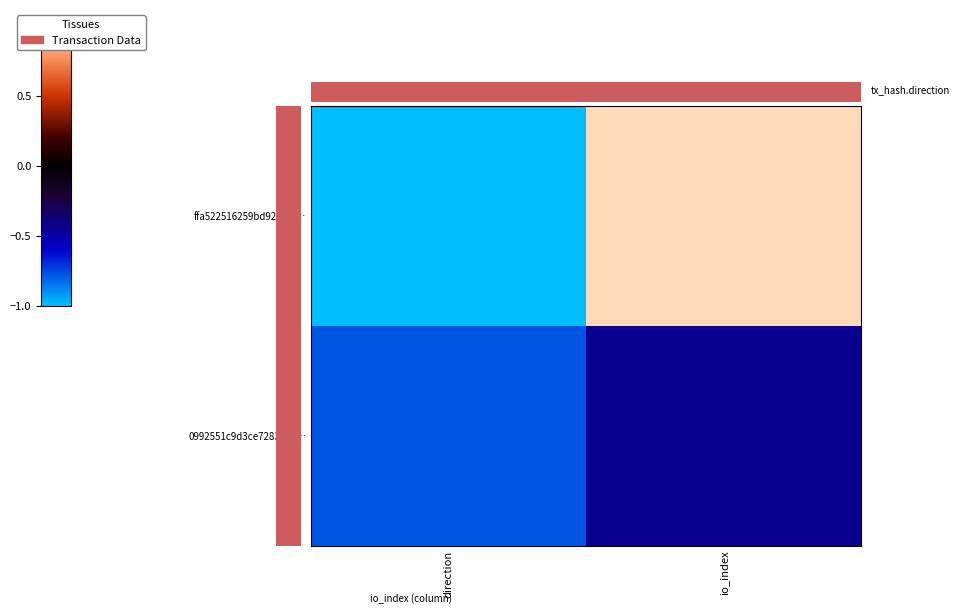

At which category is the sum across all series the highest?

io_index